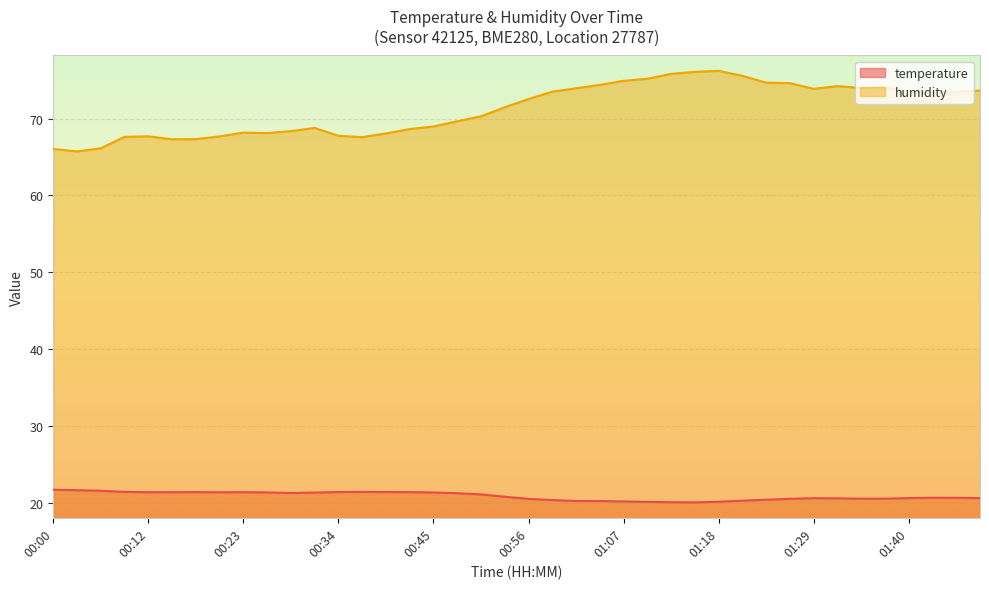

How many data points in humidity are above 72?

20